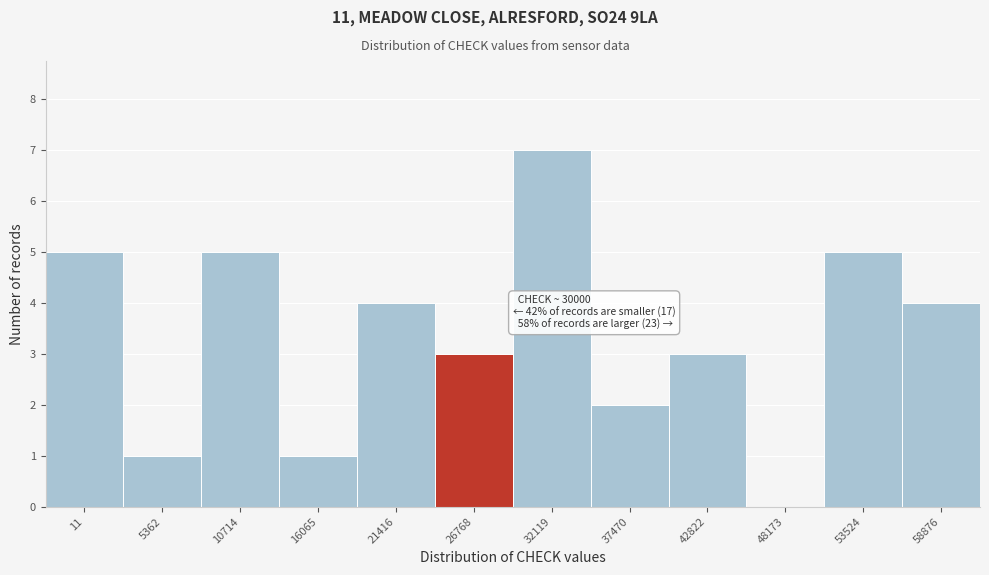

Reading right to left, transcribe all the data shown in this chart.

58876=4	53524=5	48173=0	42822=3	37470=2	32119=7	26768=3	21416=4	16065=1	10714=5	5362=1	11=5